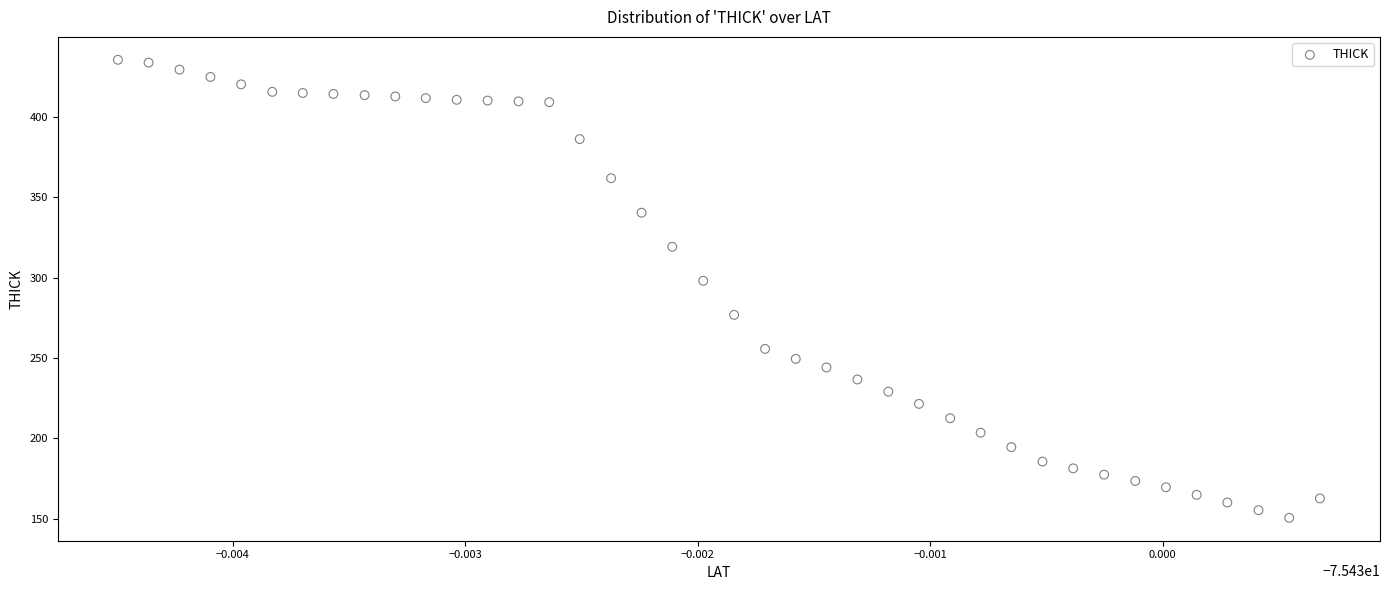

What is the range of Y values (max minus min)?

284.9